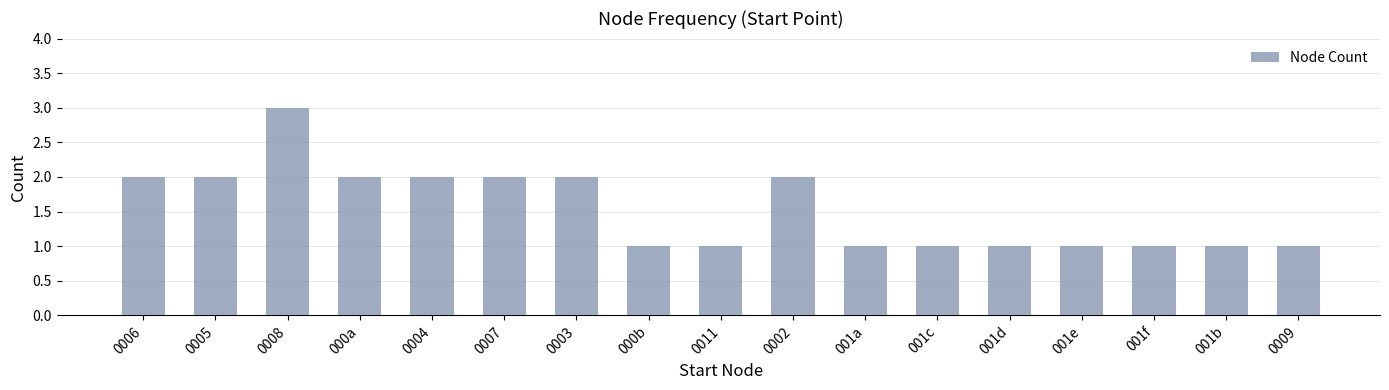

Reading right to left, extract all data points from this chart.

1	1	1	1	1	1	1	2	1	1	2	2	2	2	3	2	2